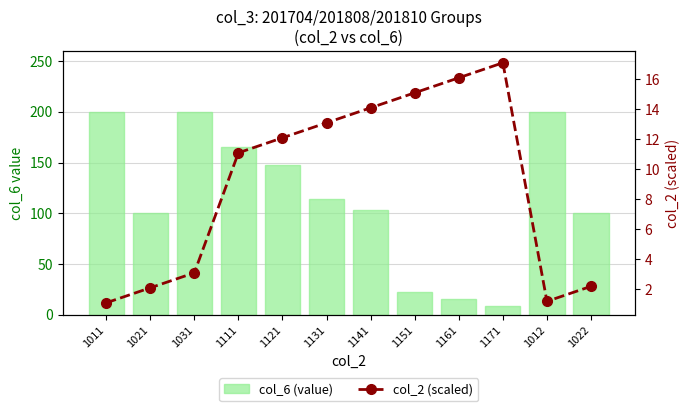

Reading left to right, transcribe all the data shown in this chart.

col_6 (value): 200.0	100.0	200.0	165.0	148.0	114.0	103.0	22.0	16.0	9.0	200.0	100.0
col_2 (scaled): 1.1	2.1	3.1	11.1	12.1	13.1	14.1	15.1	16.1	17.1	1.2	2.2